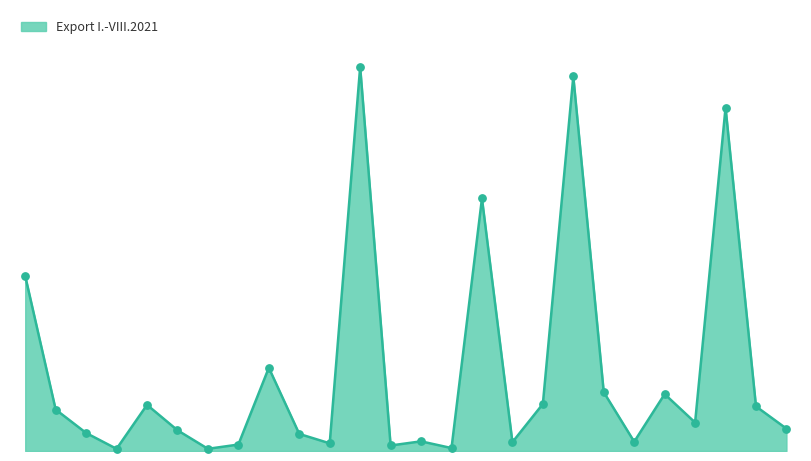

Is this an area chart (filled region under the line)?

Yes